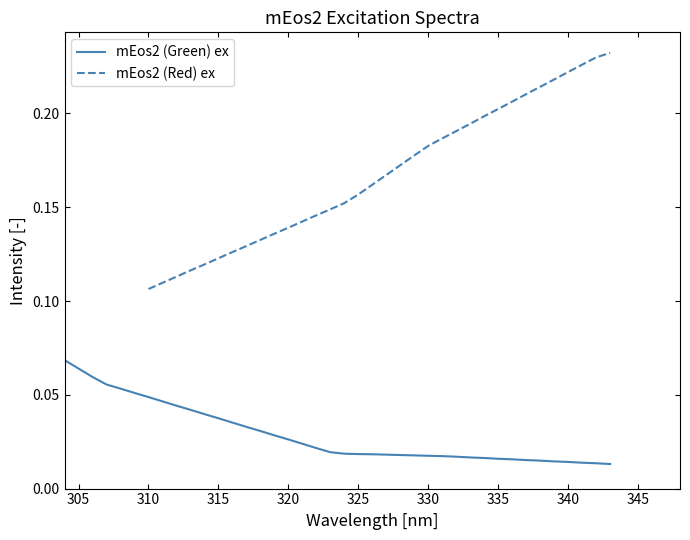

The mEos2 (Red) ex series shows 0.0 at 23. True or false?

False